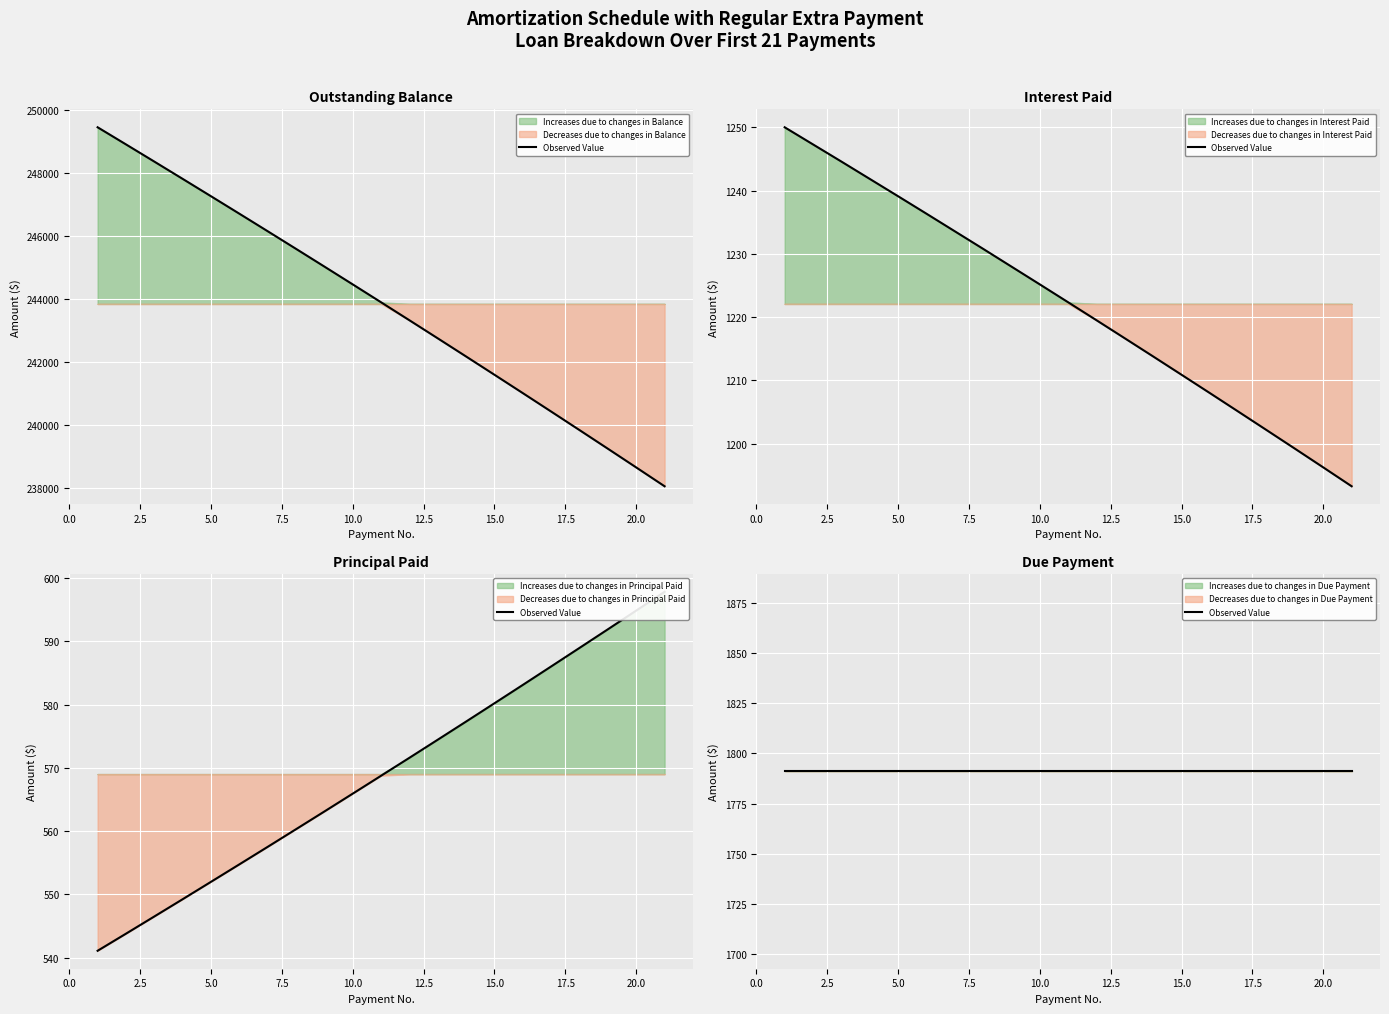

Which series has the widest spread of values?

Balance